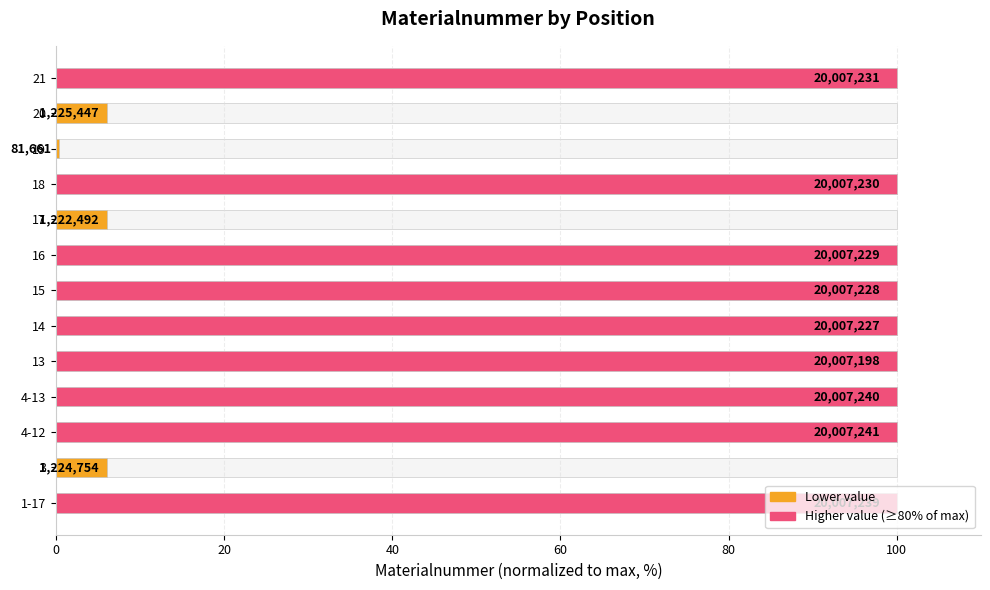

How many data points are above 99?

9